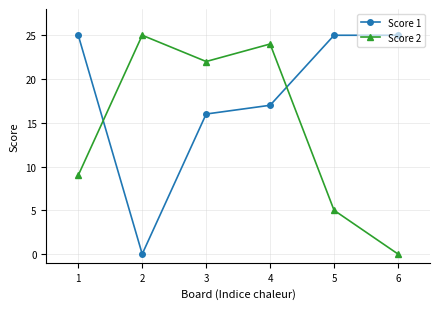

What is the sum of the Score 2 values at 1 and 6?

9